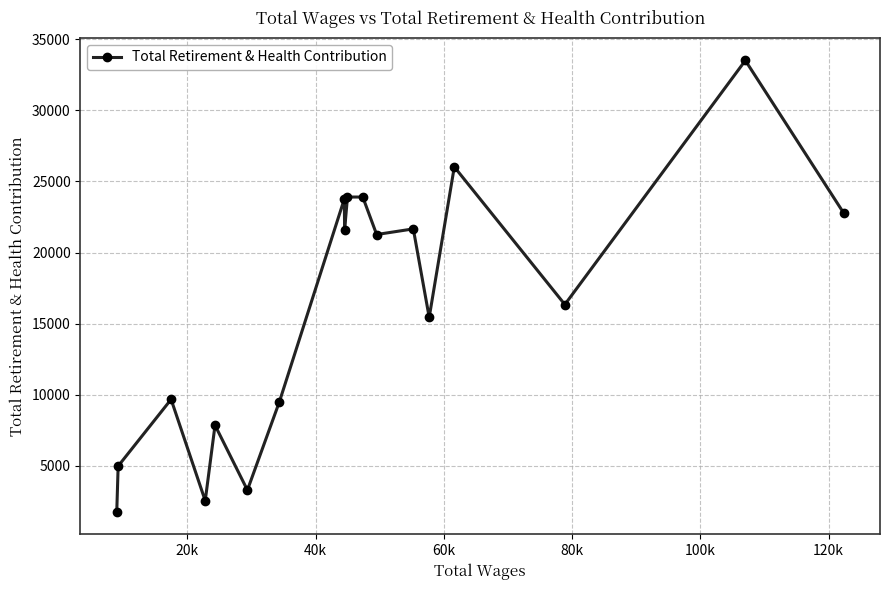

What is the sum of all values?

289793